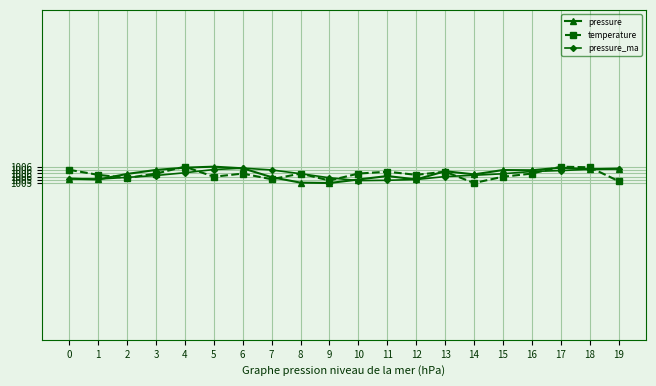

Does the chart have visible grid lines?

Yes